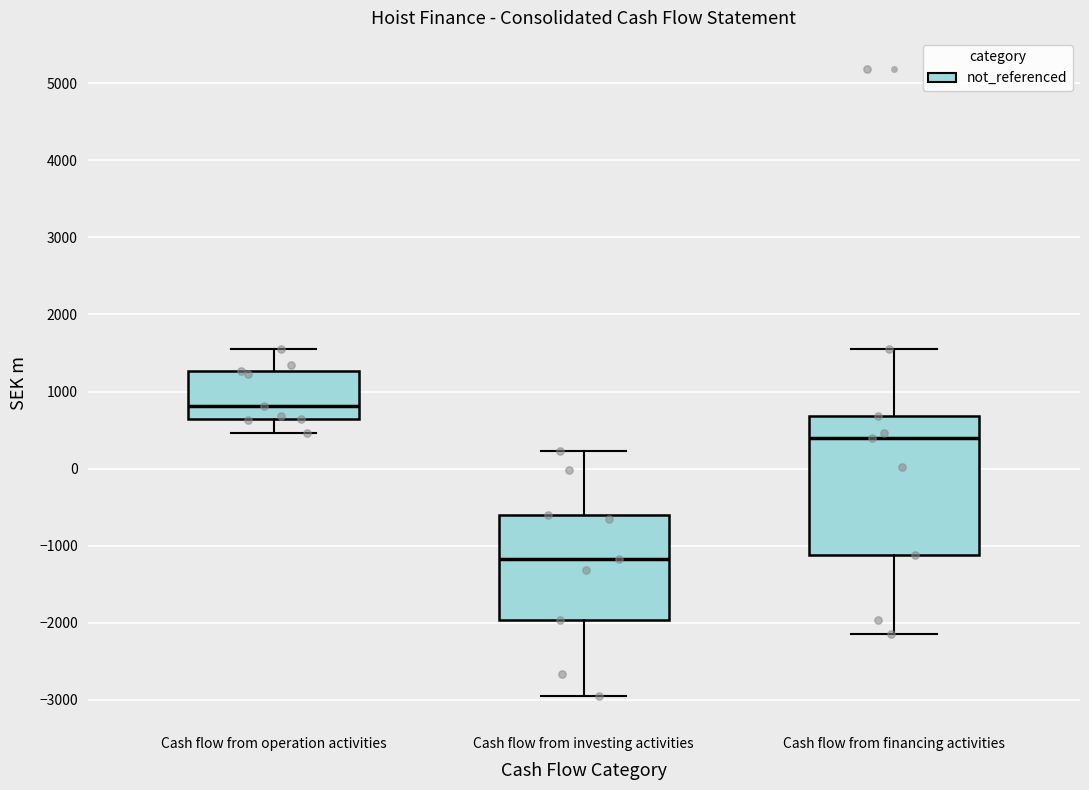

Which box is the tallest, from its lower edge to its upper edge?

Cash flow from financing activities